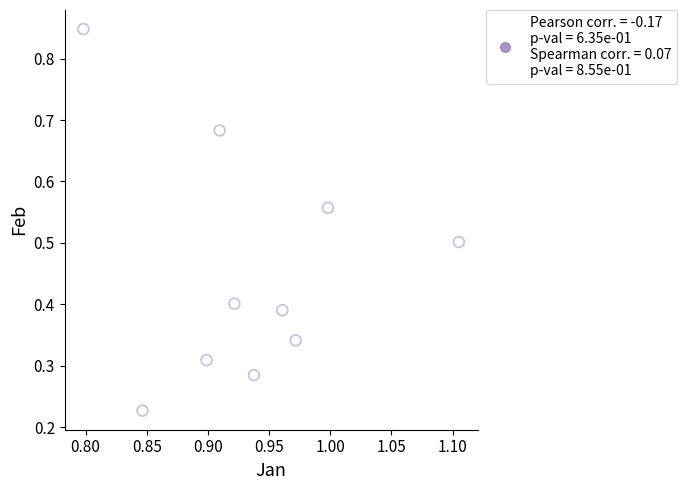

What is the average X value?

0.9